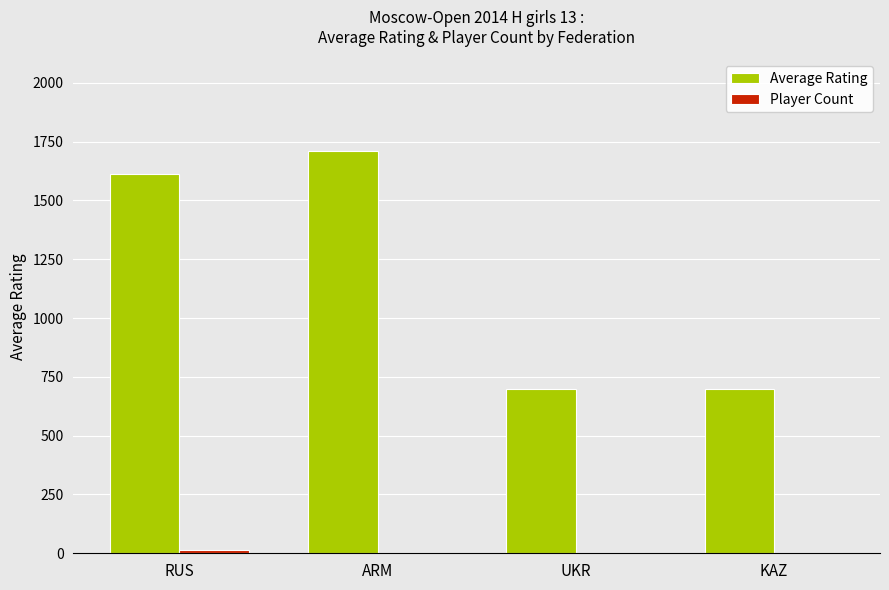

At which category is the sum across all series the highest?

ARM